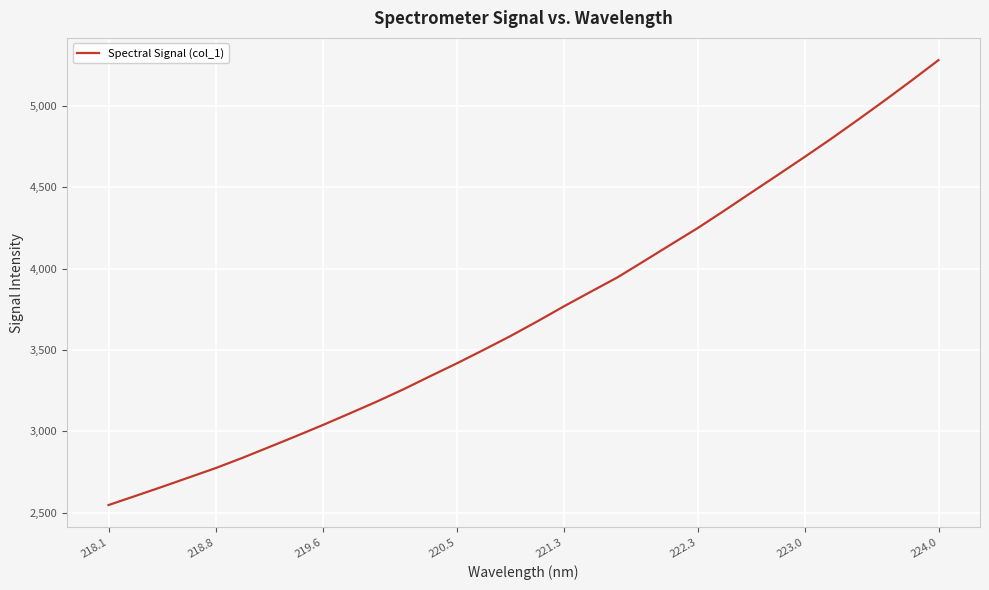

What is the maximum value shown in the chart?

5281.3